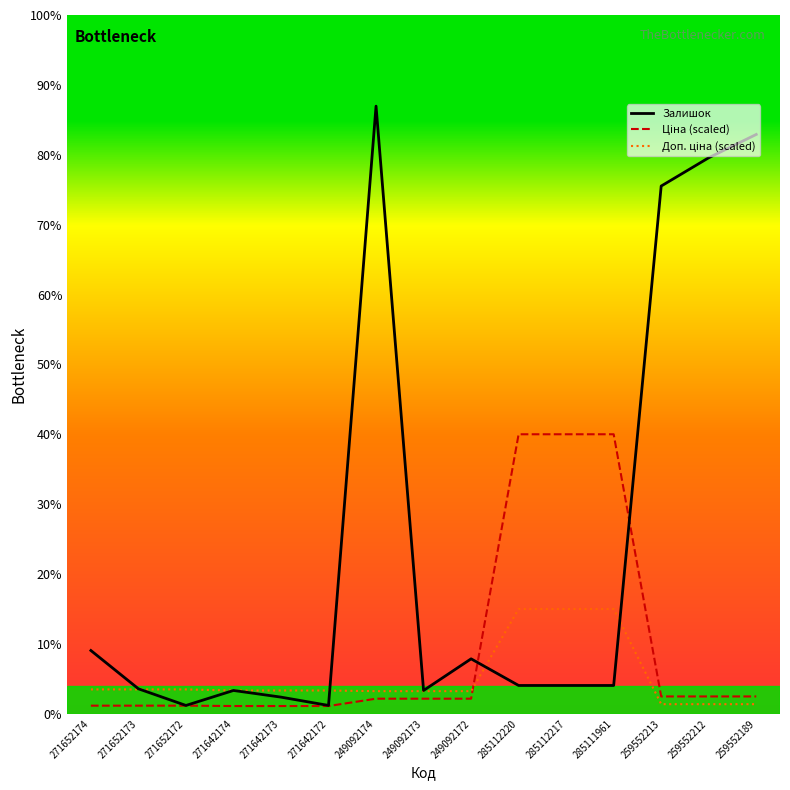

Between 285112220 and 271652172, which is larger?

285112220